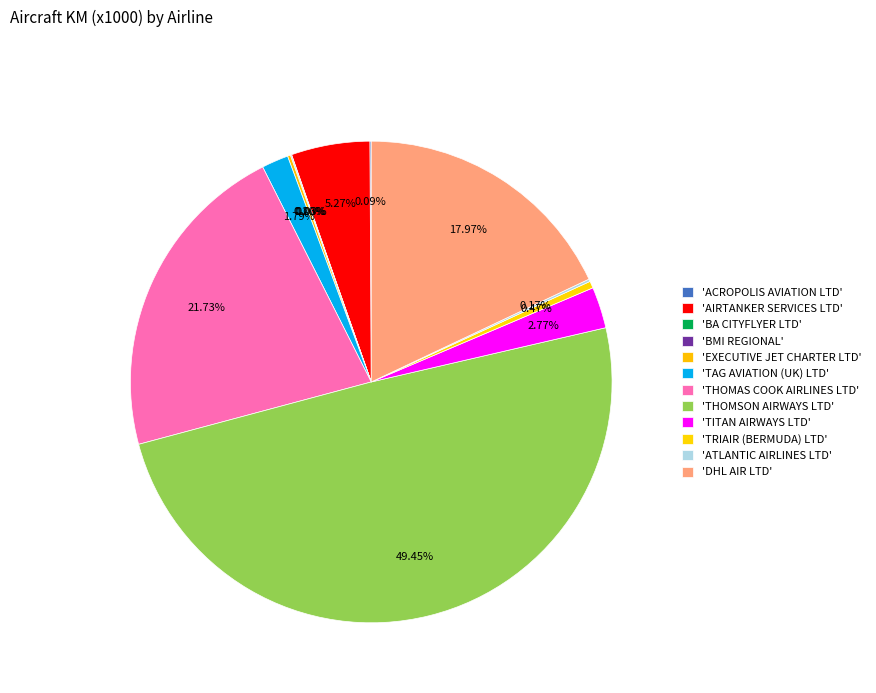

Which slice is the smallest?

BA CITYFLYER LTD